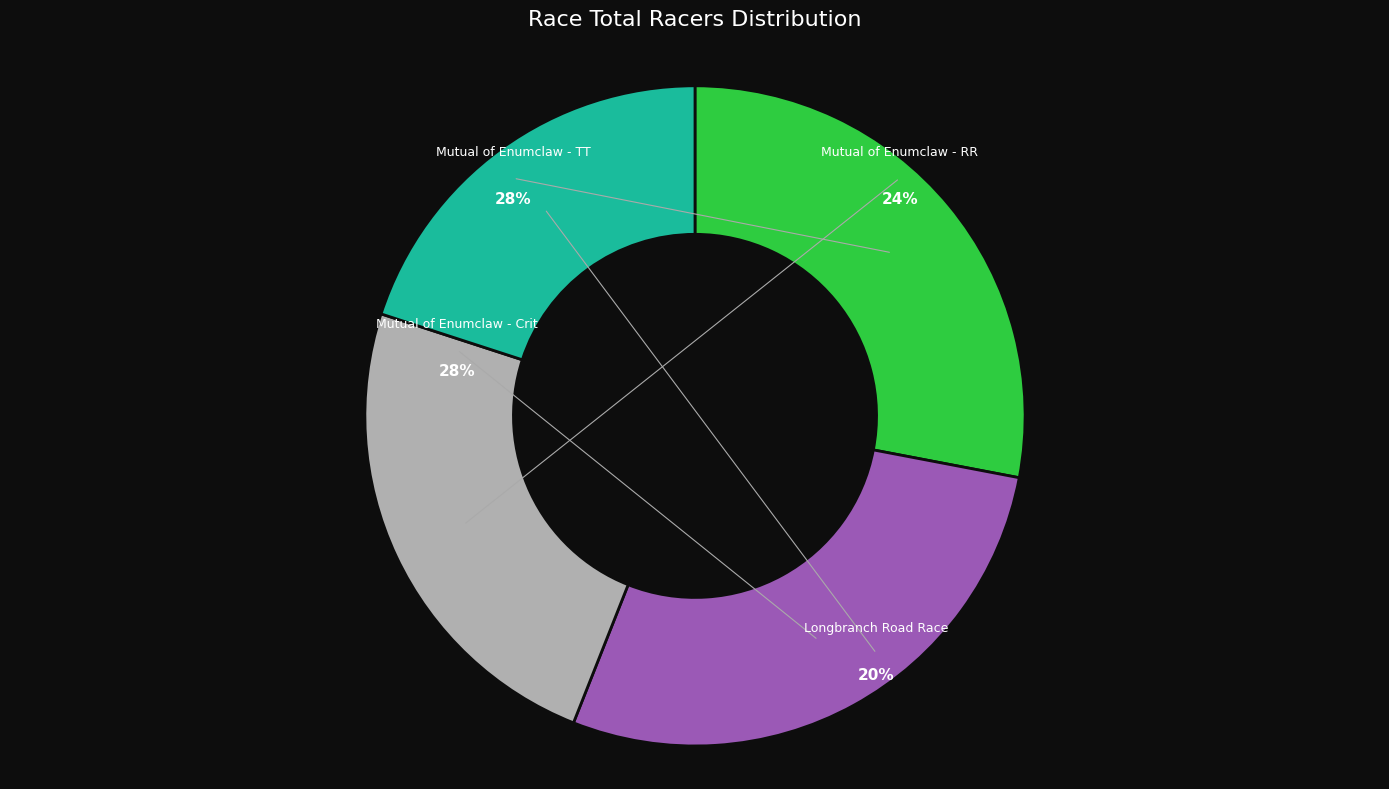

To the nearest percent, what portion does Mutual of Enumclaw - TT represent?

28%